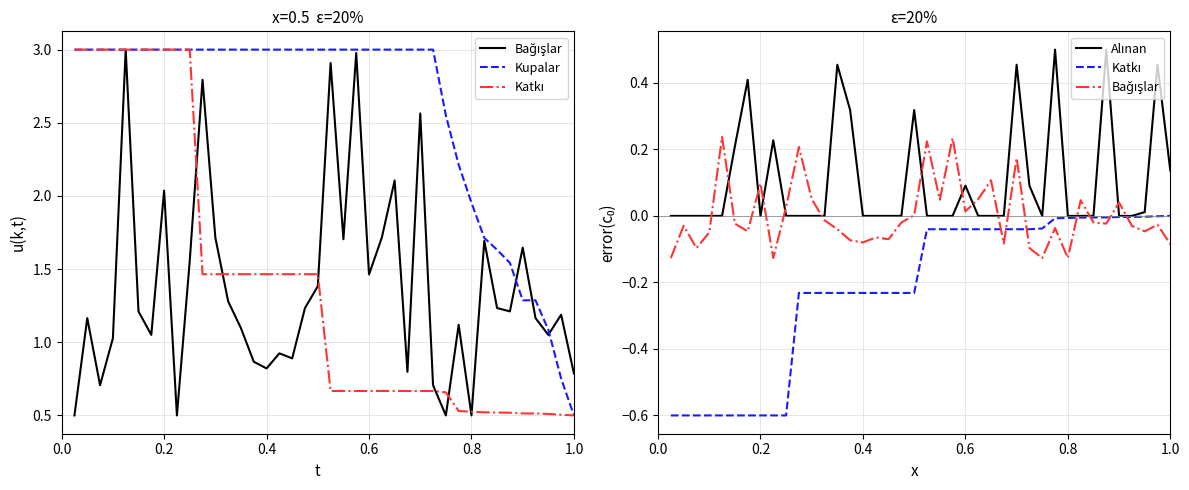

True or false: Bağışlar and Kupalar intersect in this chart.

False